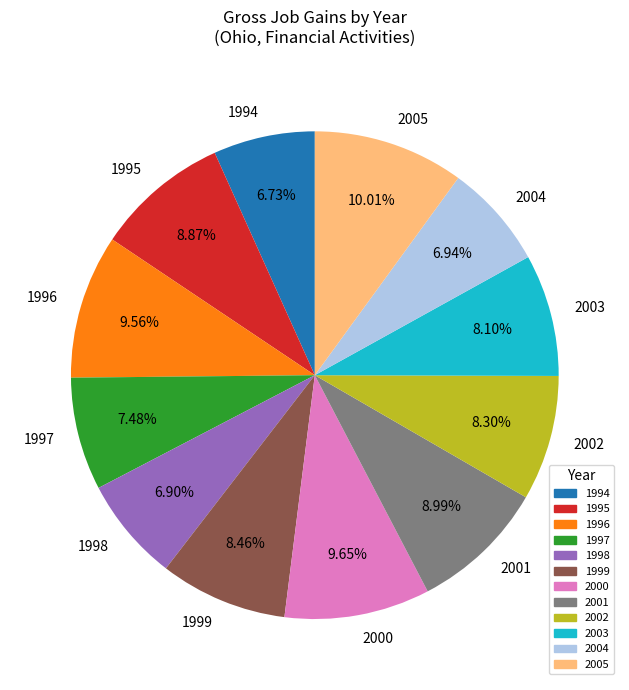

Approximately how many times larger is the value at 1996 compared to 1997?

1.3